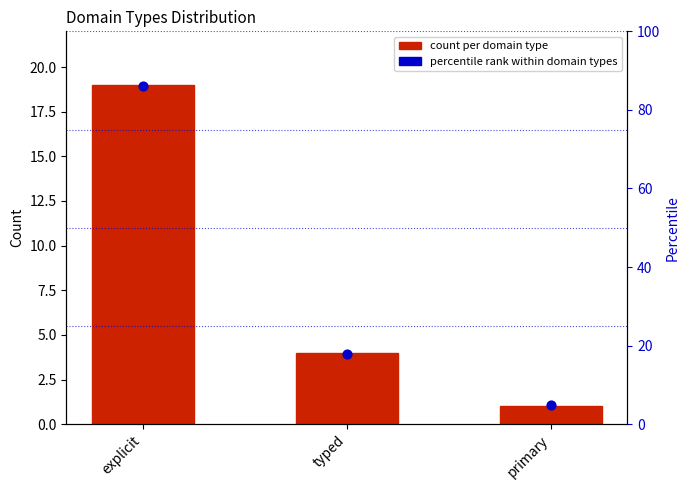

At which category is the sum across all series the highest?

explicit